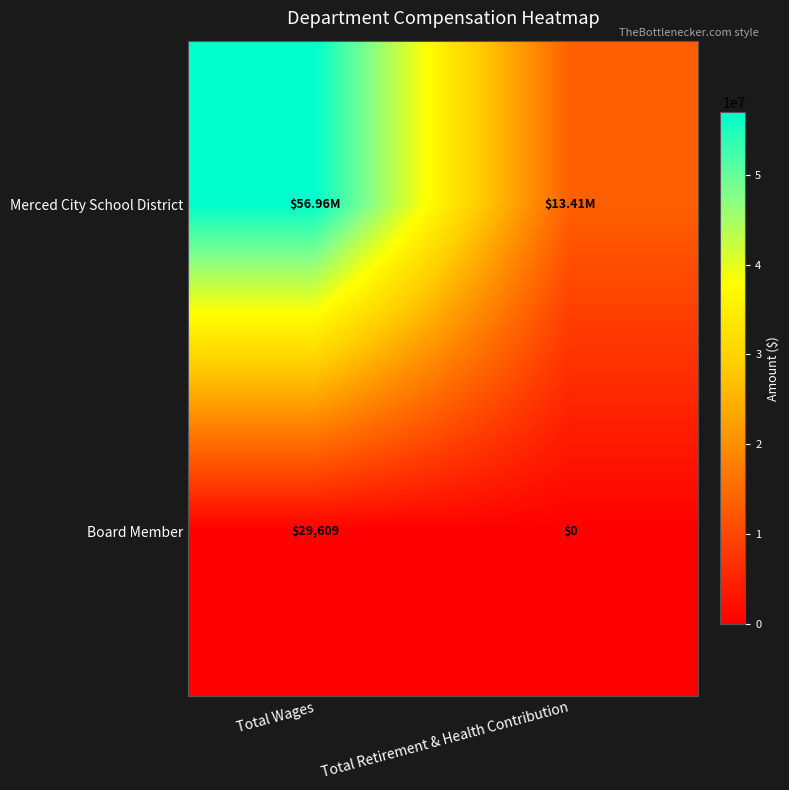

What is the sum of all Board Member values?

29609